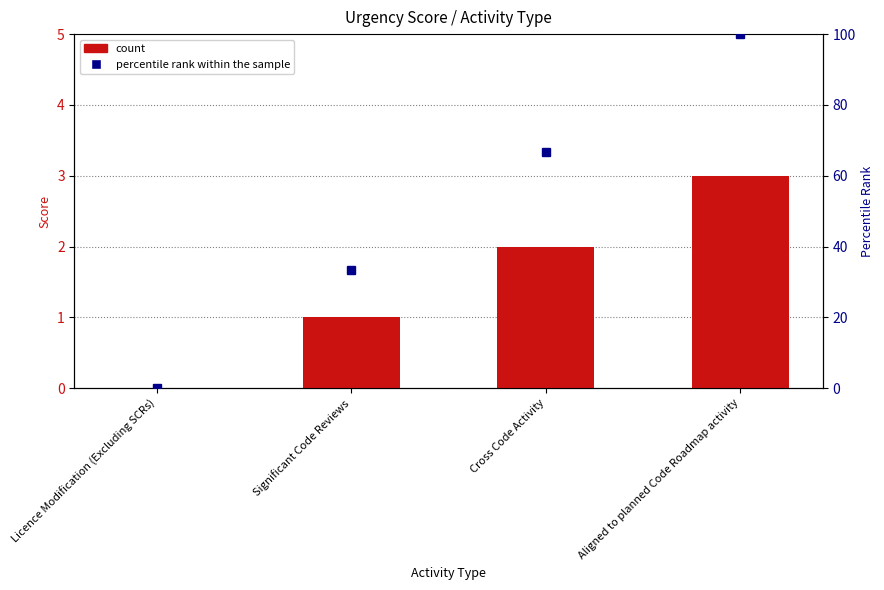

Reading left to right, what are all the values shown in this chart?

Score: Licence Modification (Excluding SCRs)=0.0	Significant Code Reviews=1.0	Cross Code Activity=2.0	Aligned to planned Code Roadmap activity=3.0
percentile rank within the sample: Licence Modification (Excluding SCRs)=0.0	Significant Code Reviews=33.3	Cross Code Activity=66.7	Aligned to planned Code Roadmap activity=100.0